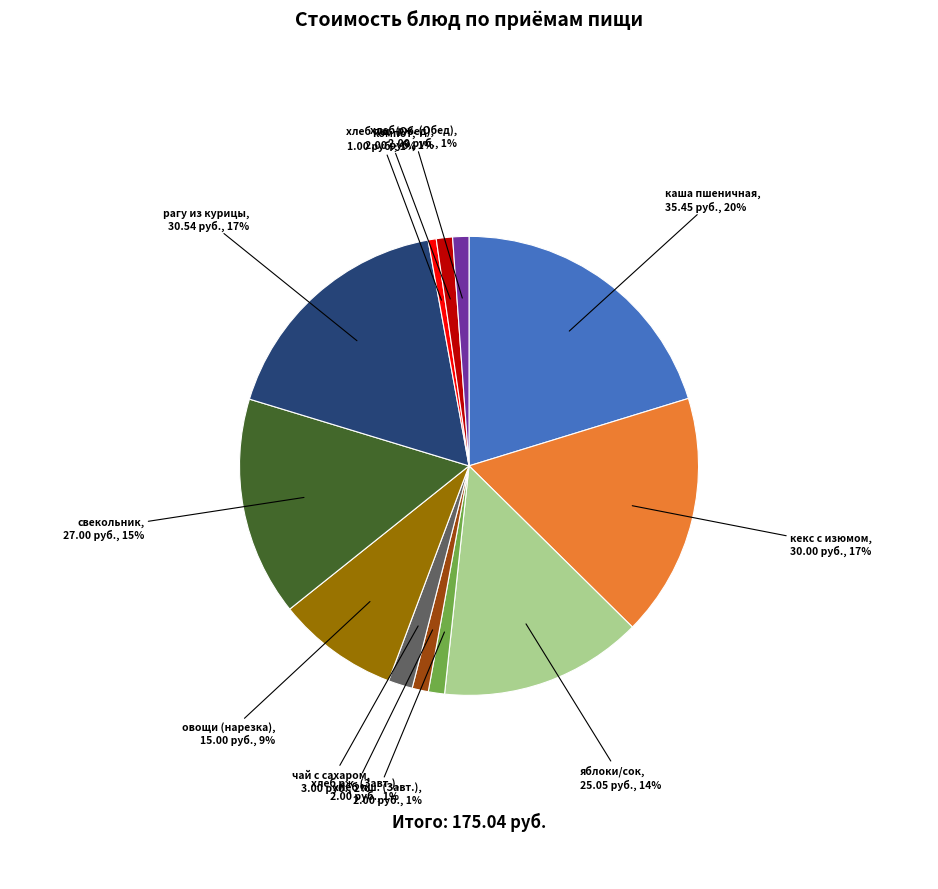

To the nearest percent, what is the average slice percentage?

8%